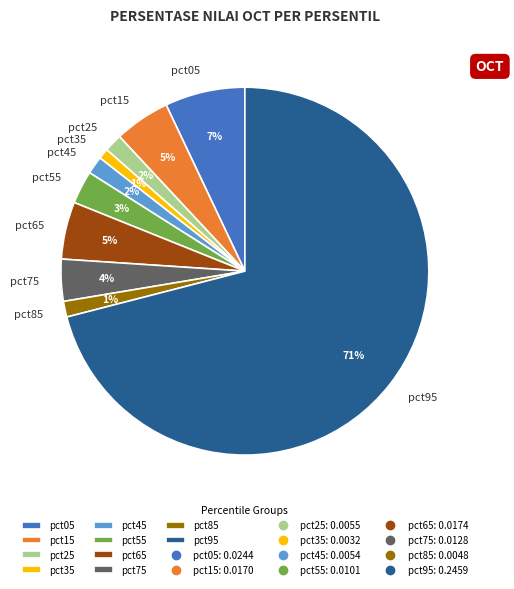

What is the majority slice?

pct95